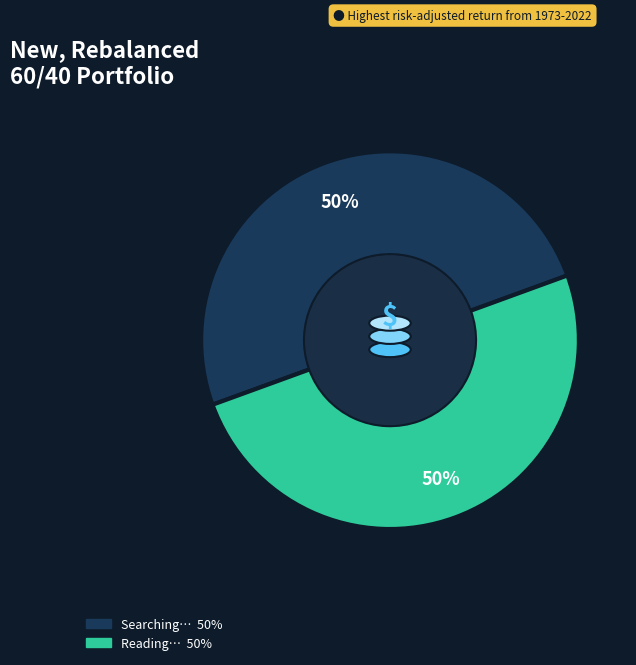

Which category has the smallest portion of the pie?

Searching UTI's Digital General Collection